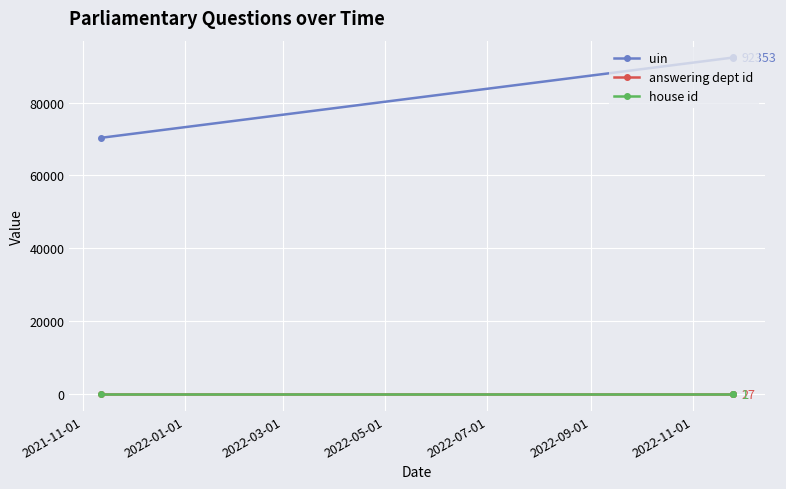

How many data points in uin are less than 92352?

1